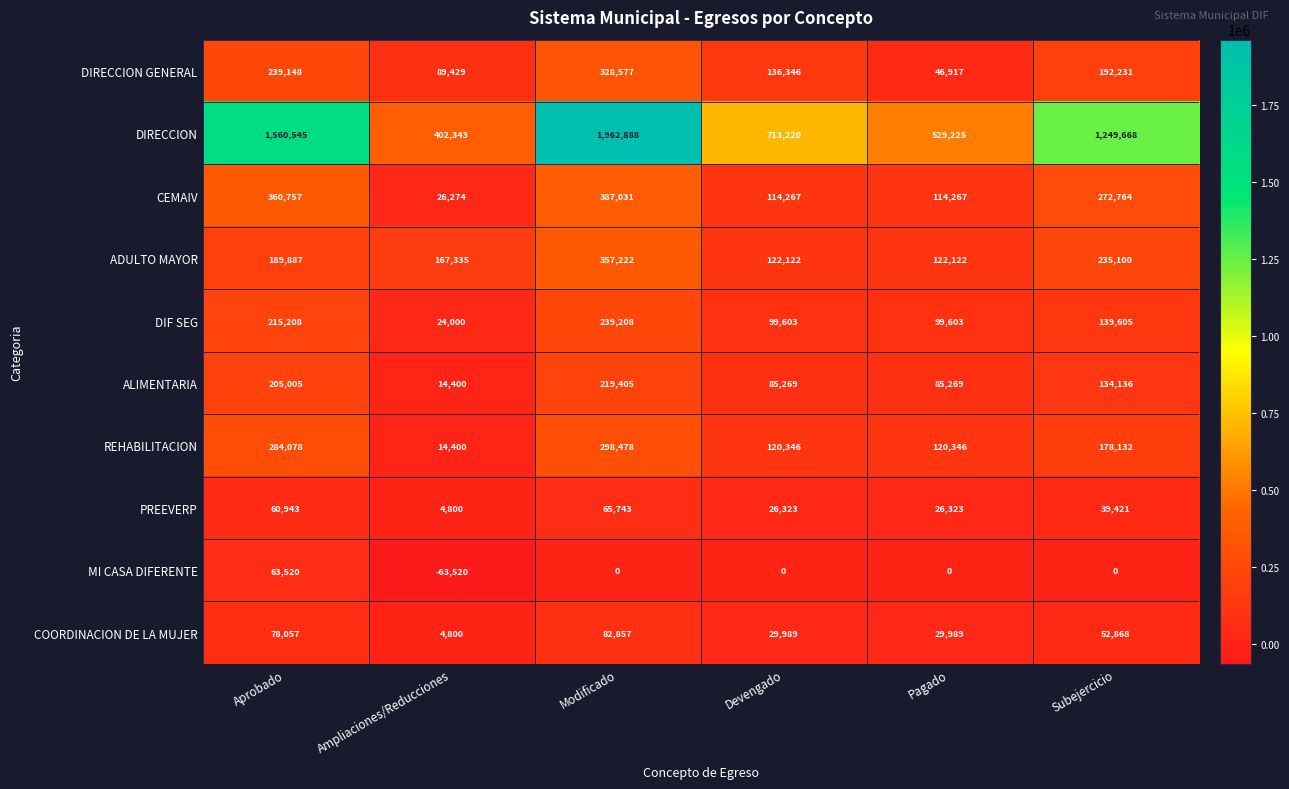

At which category is the sum across all series the highest?

Modificado